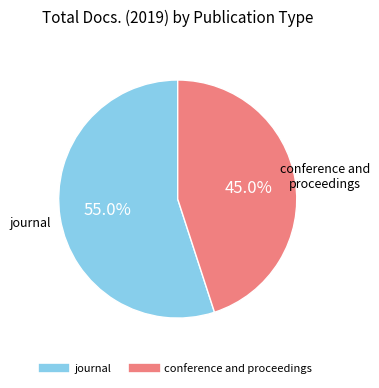

True or false: journal accounts for 64% of the total.

False